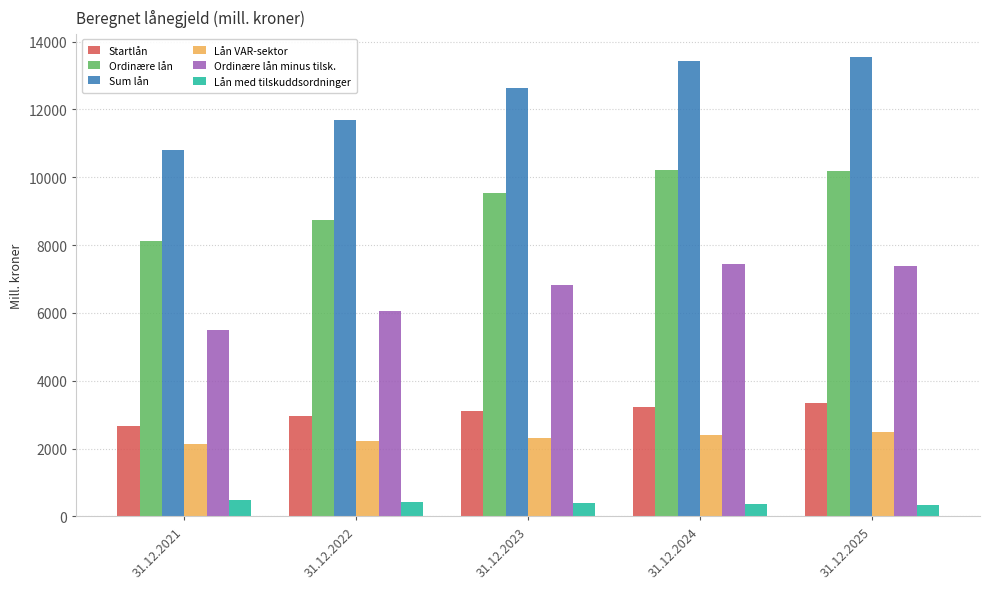

What is the difference between the highest and lowest values at 31.12.2022?

11256.8